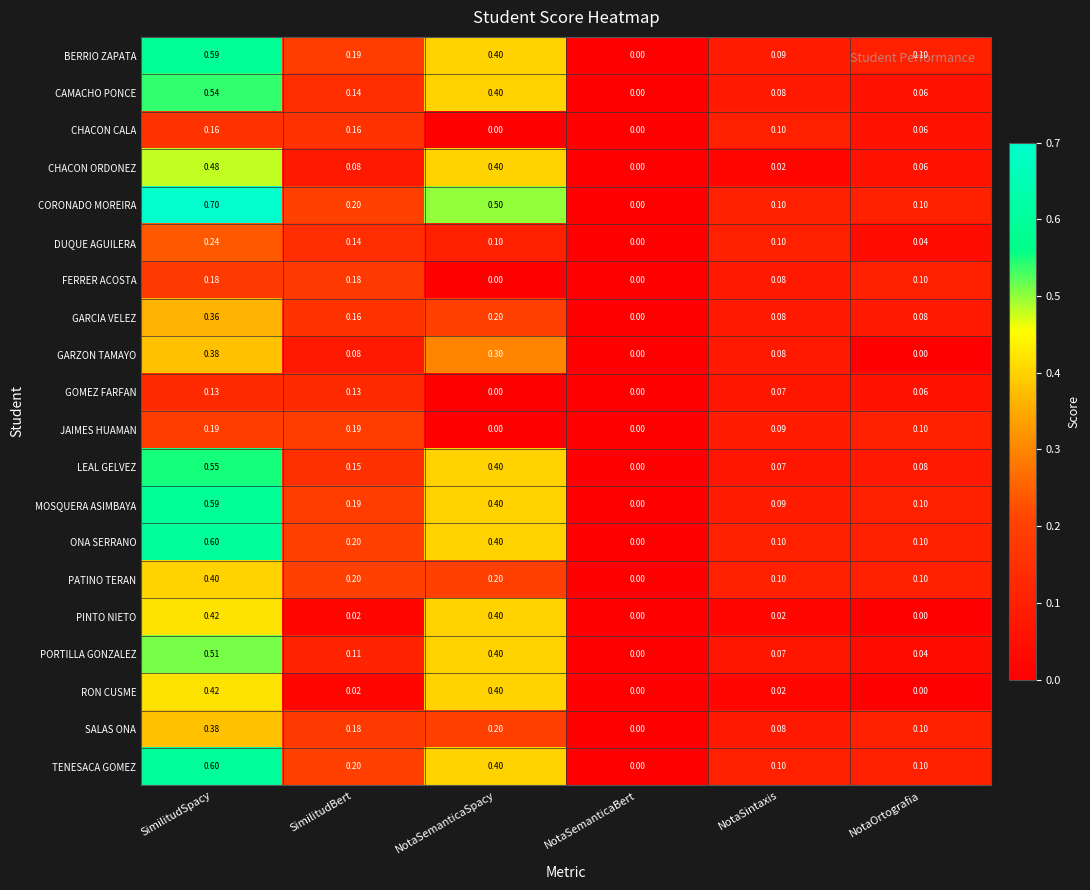

At which category is the sum across all series the highest?

SimilitudSpacy